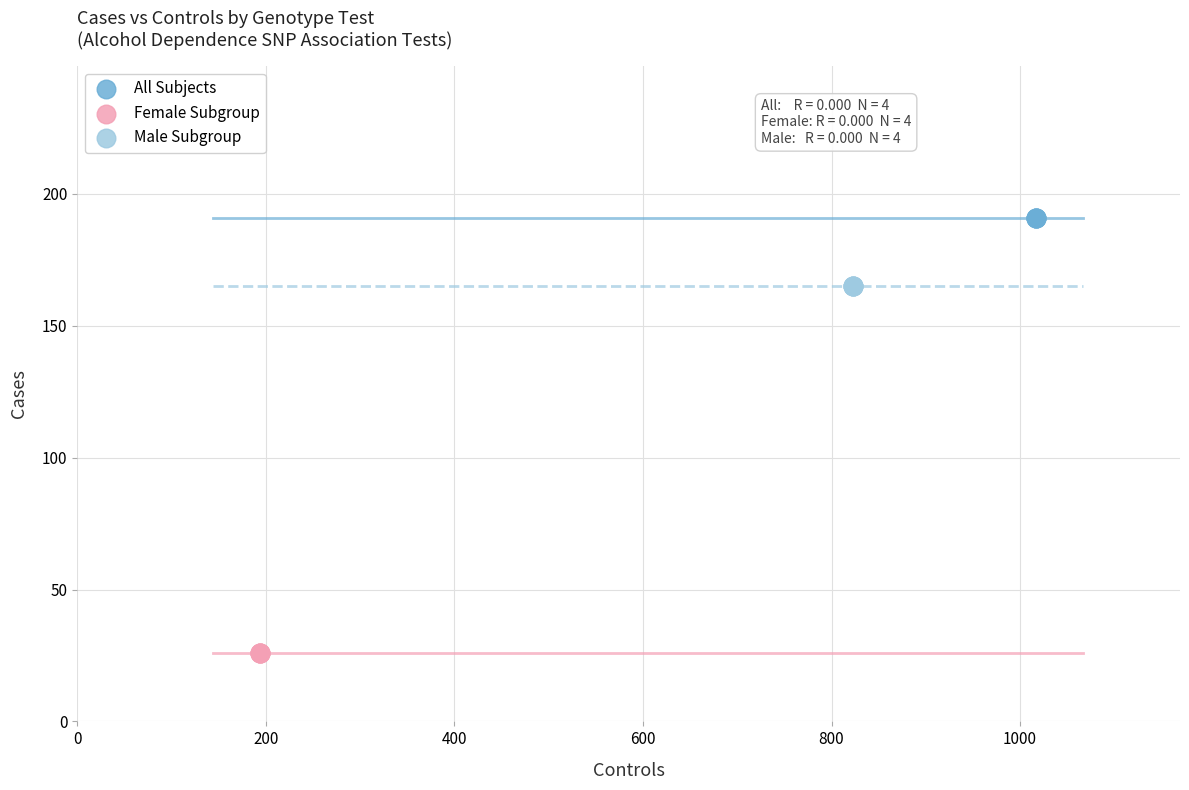

Which series reaches the maximum Y coordinate?

All Subjects